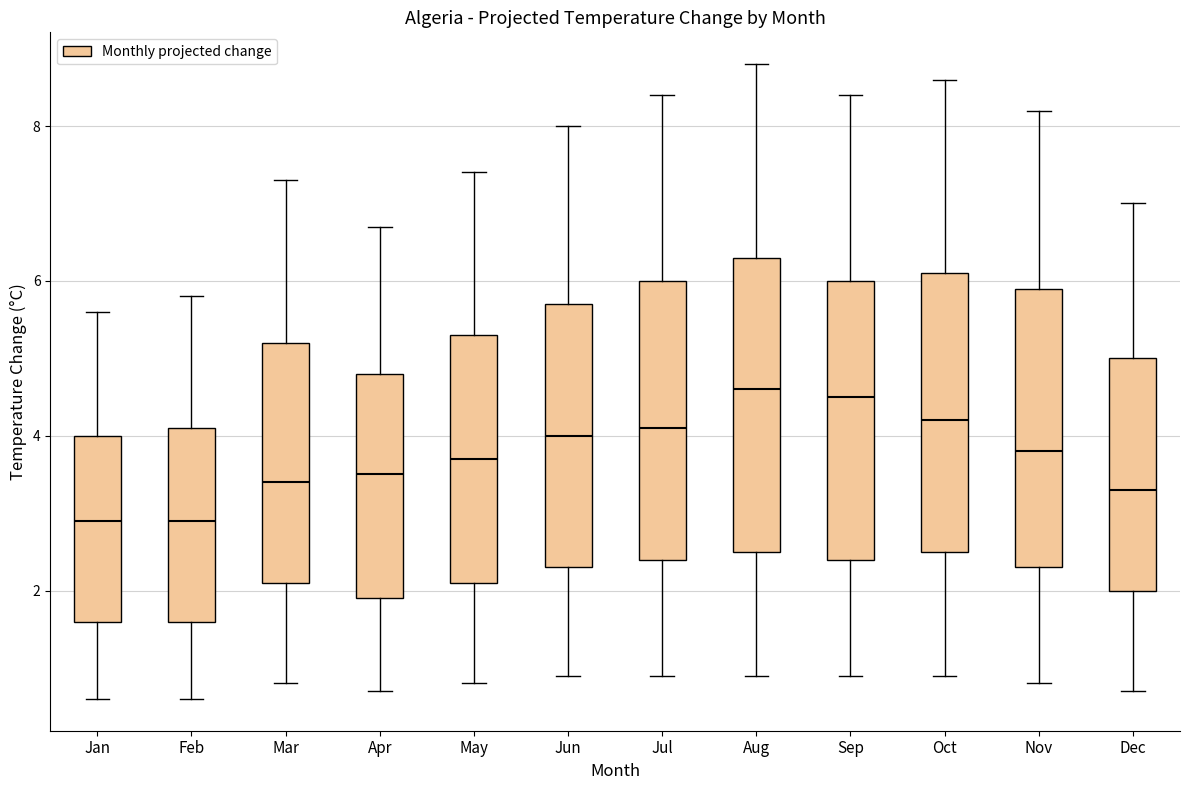

Where does the upper whisker of the box for Feb end on the y-axis? The values are not printed on the chart, so give them approximately, as read against the axis.

5.8